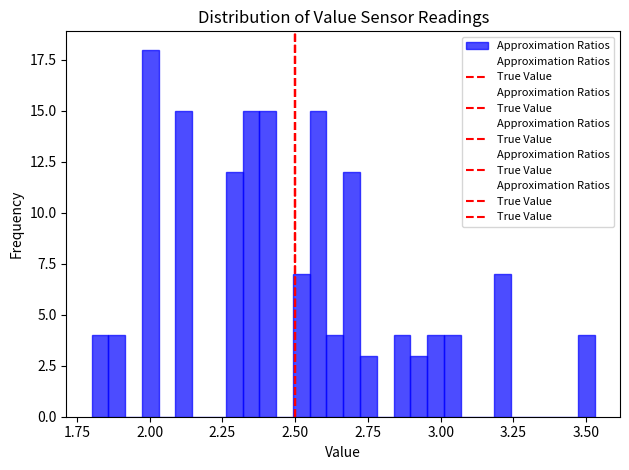

Around what value on the x-axis is the tallest bar? Give the approximate position of its centre, as read against the axis.

2.00